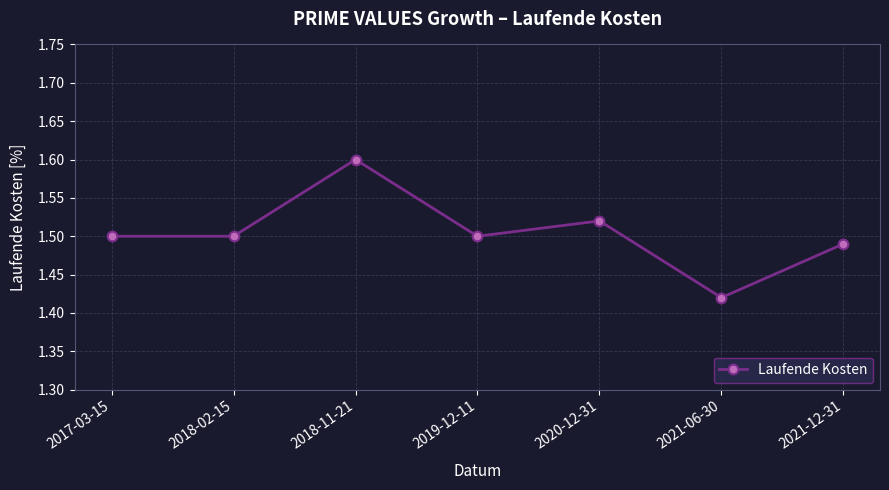

Does the chart have visible grid lines?

Yes